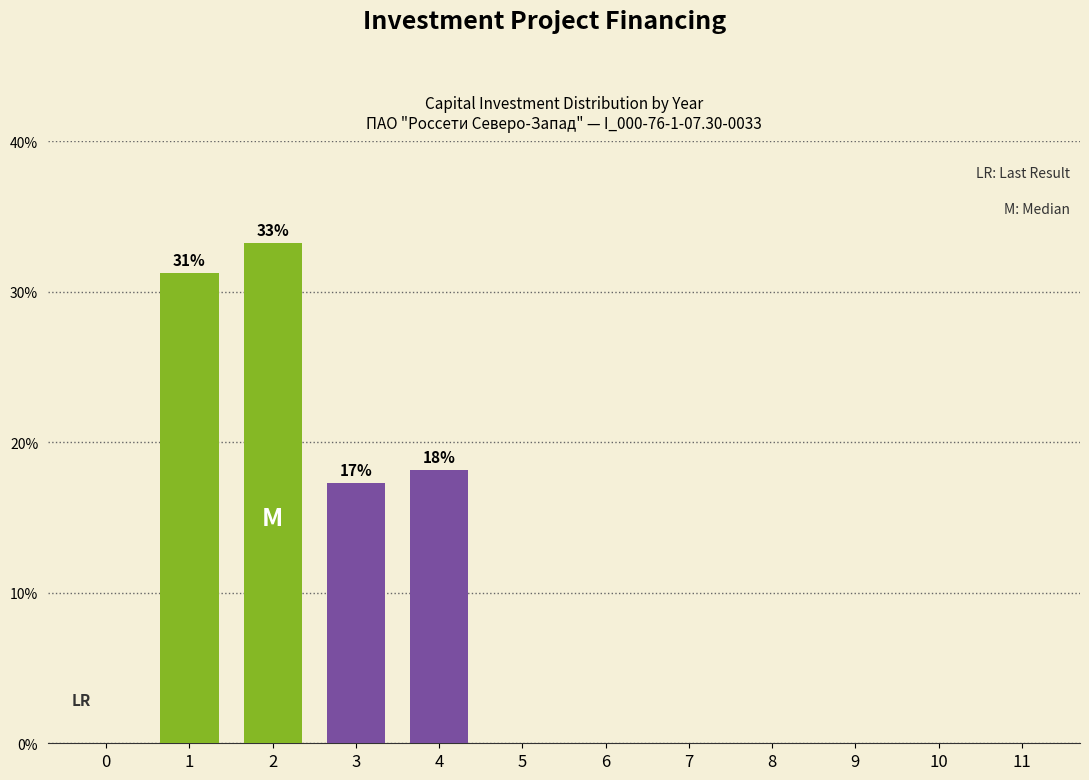

Is it true that the value at 7 is 0.0?

True